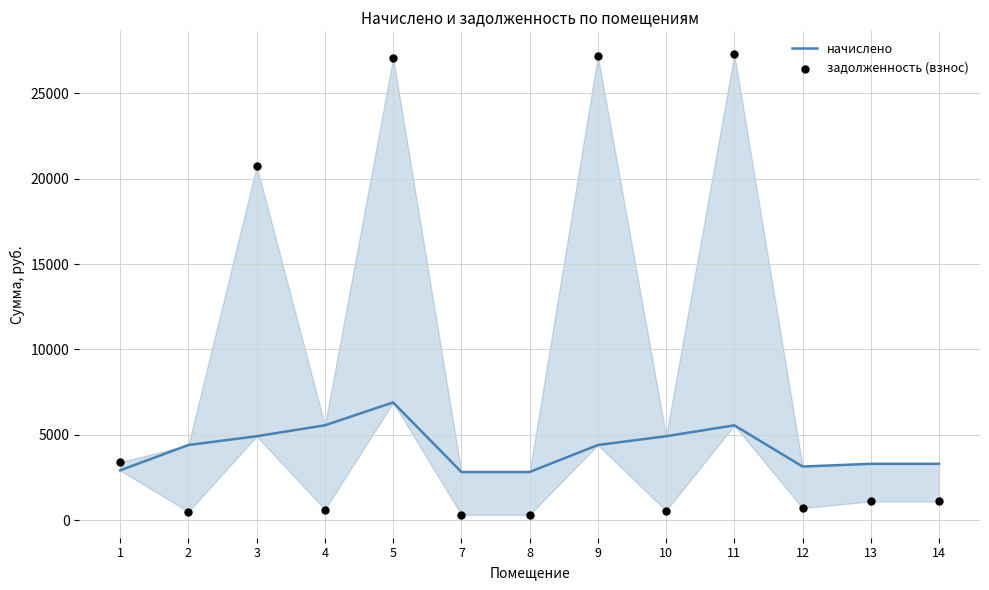

What are all the series names shown in the legend?

начислено, задолженность (взнос)